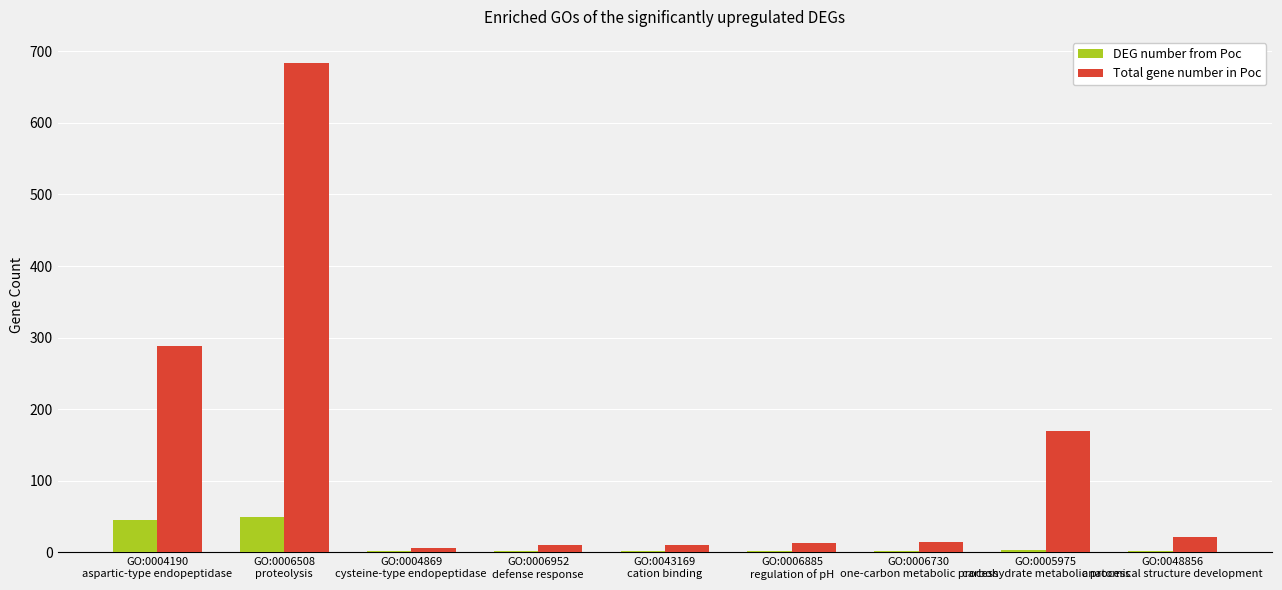

Is the value of DEG number from Poc at GO:0004869
cysteine-type endopeptidase greater than the value of Total gene number in Poc at GO:0006885
regulation of pH?

No